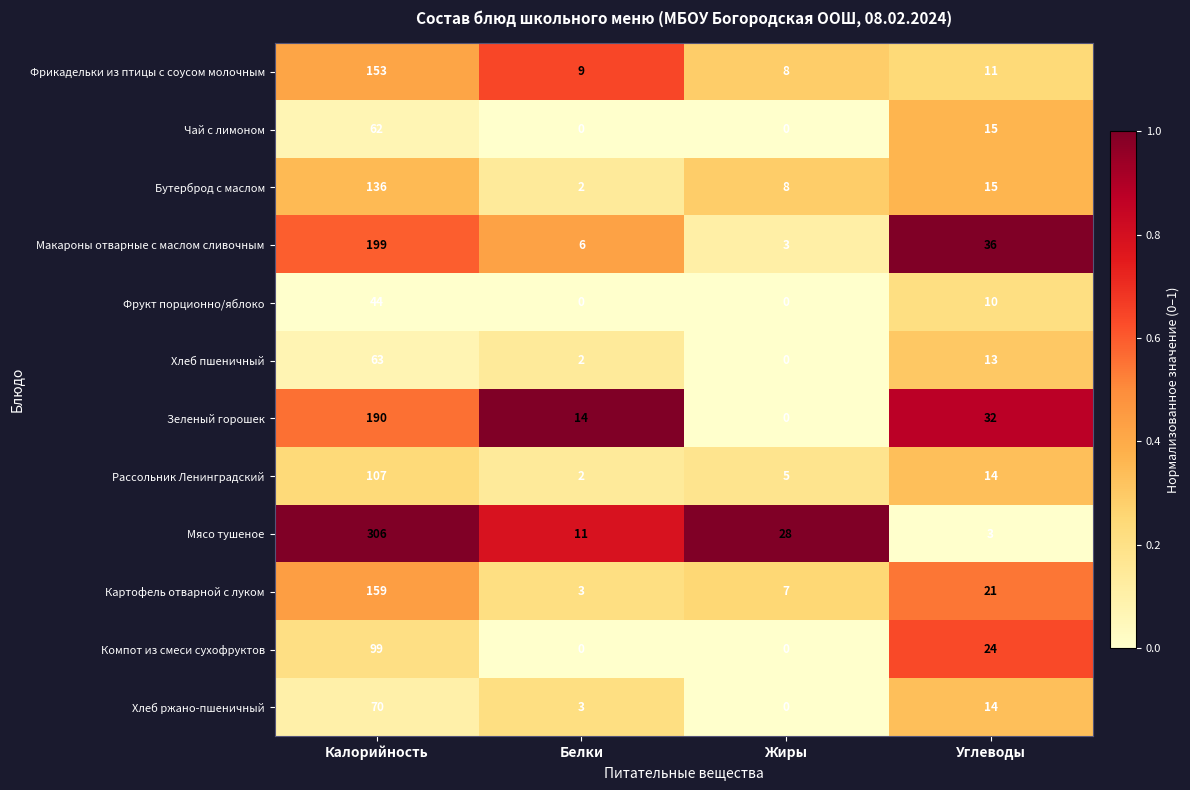

What is the difference between the highest and lowest values at Жиры?

28